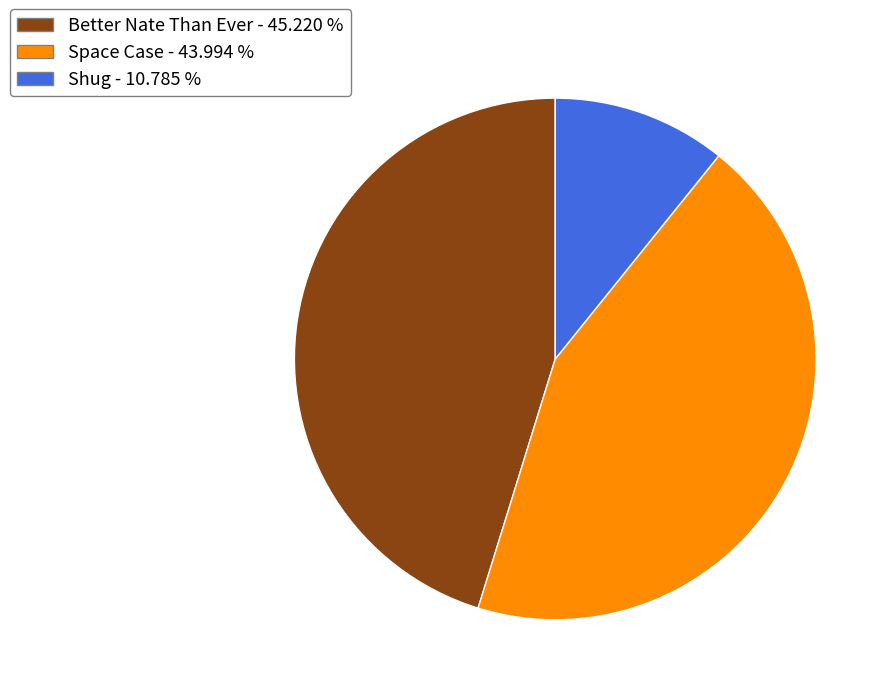

Between Shug and Space Case, which is larger?

Space Case